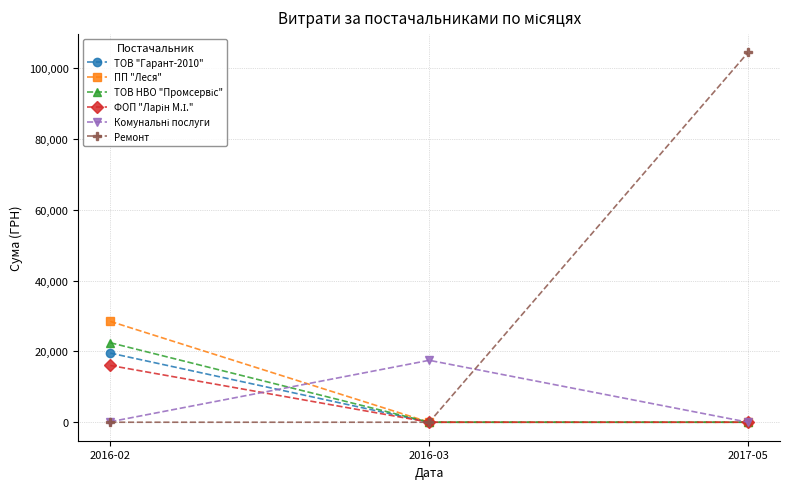

The value of Ремонт at 2016-03 is 0.0. True or false?

True